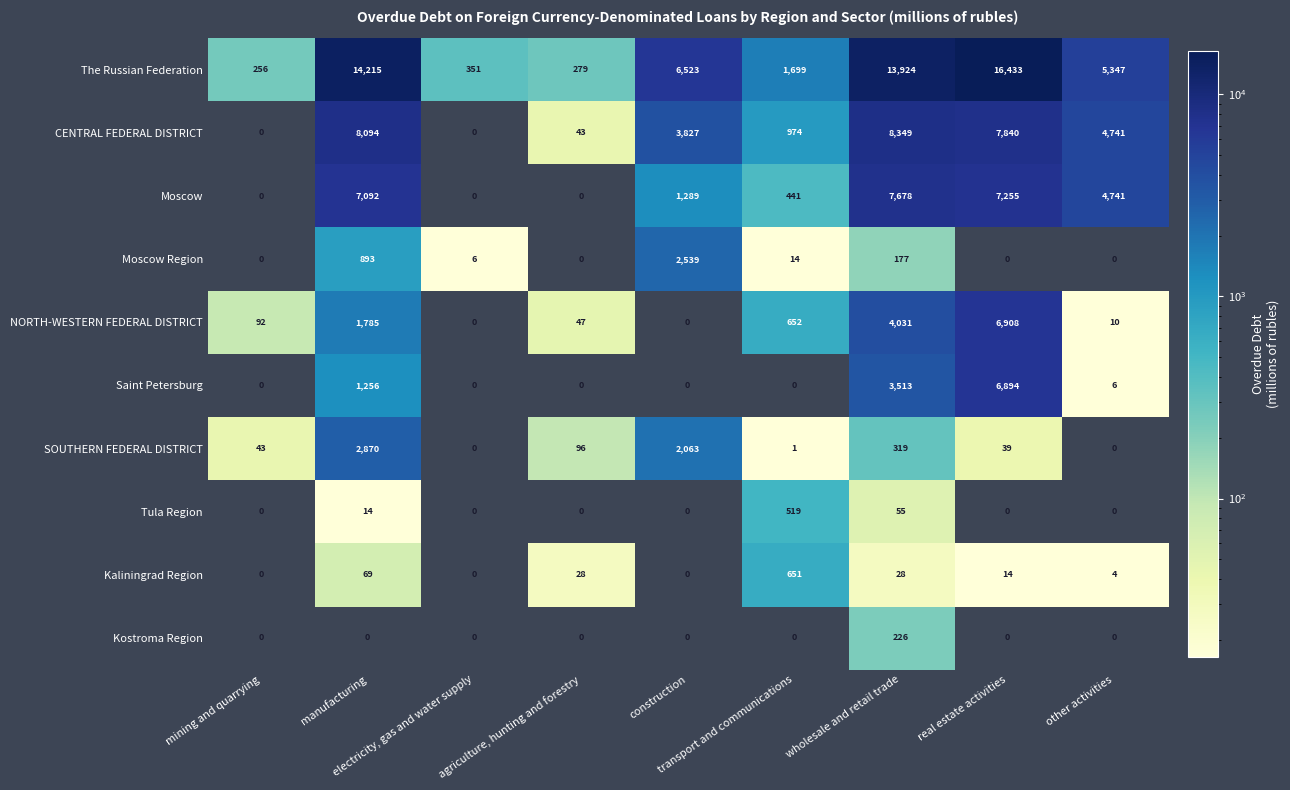

Between construction and wholesale and retail trade, which series saw the biggest shift?

The Russian Federation